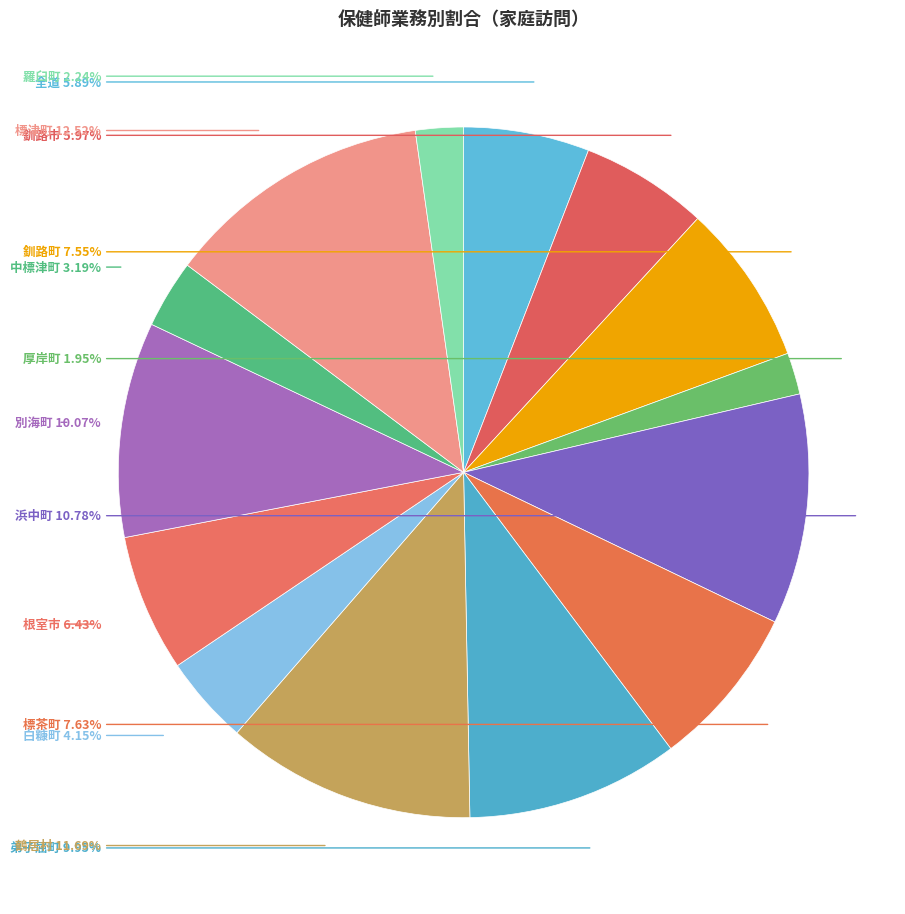

The 厚岸町 slice represents 2% of the pie. True or false?

True